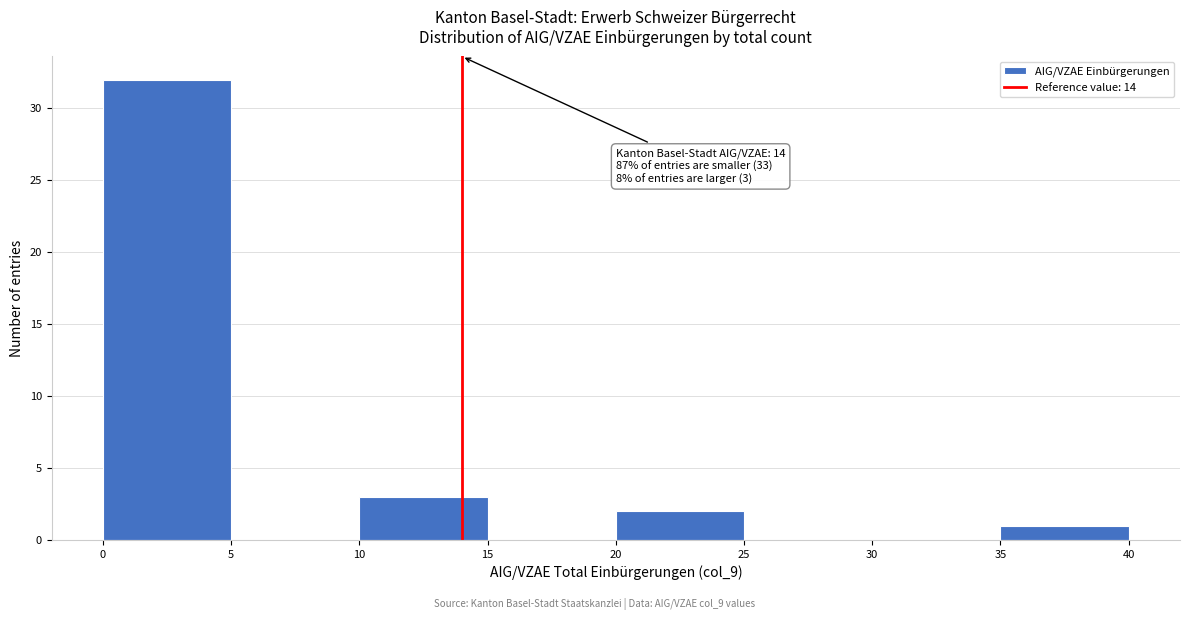

Over which range of the x-axis is the bar tallest?

0 to 5